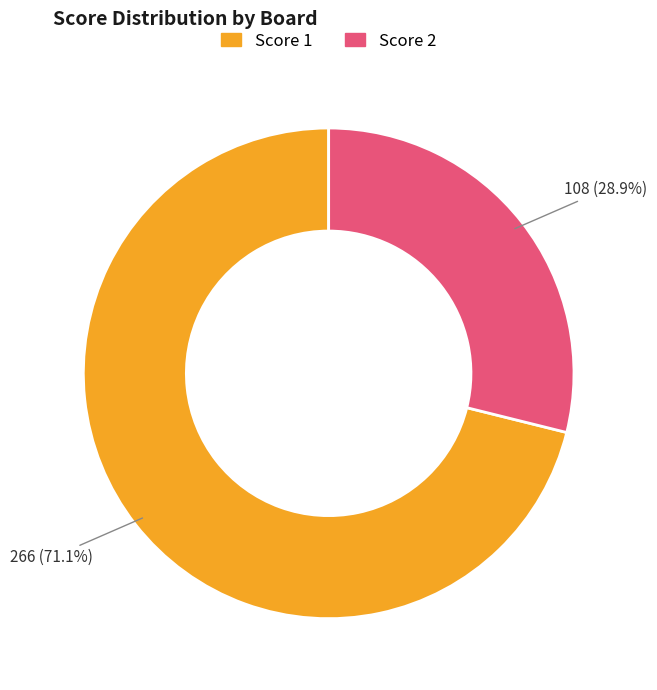

What percentage is NOT represented by Score 1?

28.9%